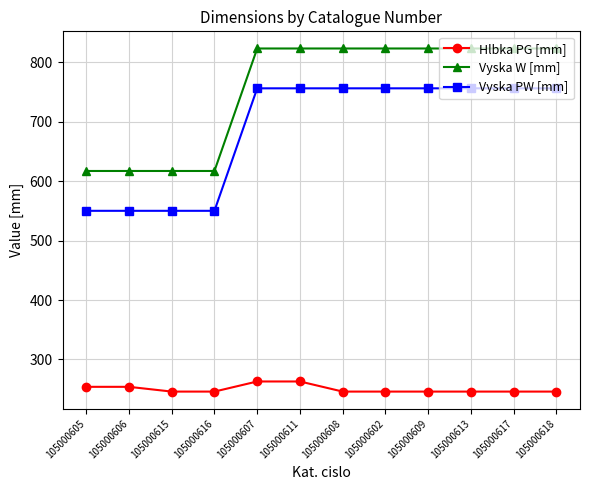

What is the total value across all series at 105000606?

1421